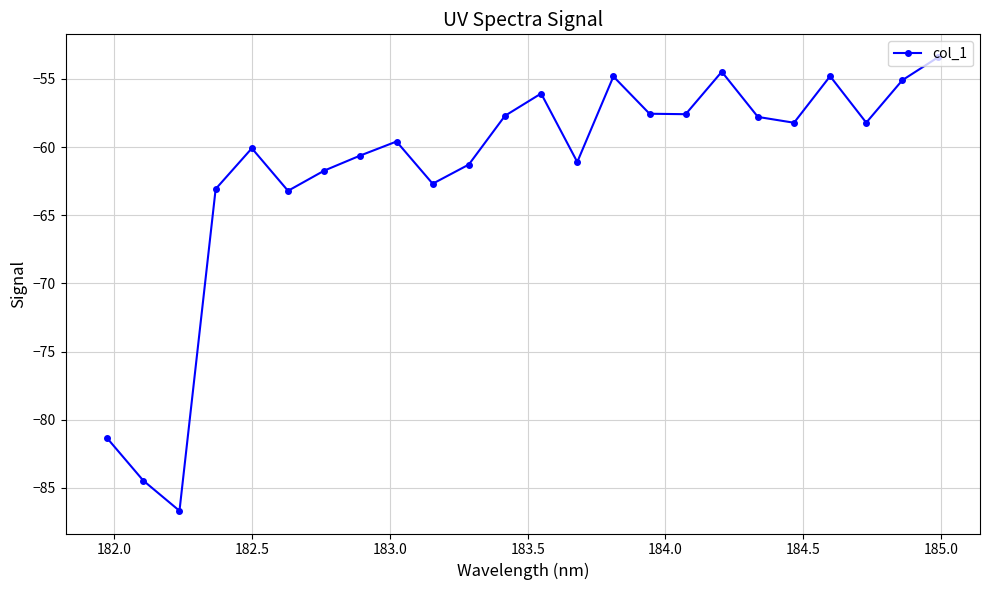

How many interior local valleys (lower than both neighbors) does the data have?

7